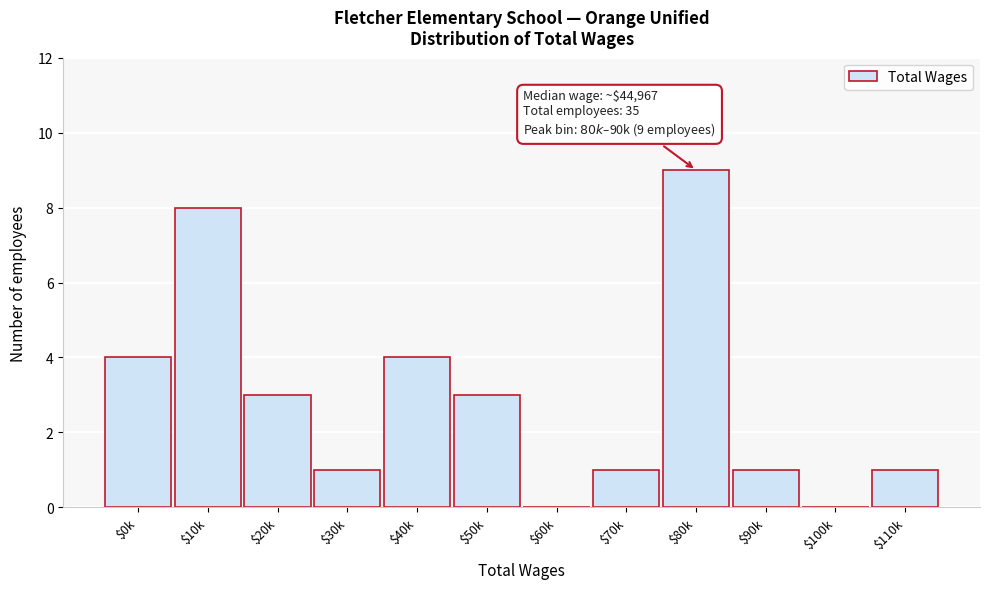

The chart shows a value of 4 at $0k. True or false?

True